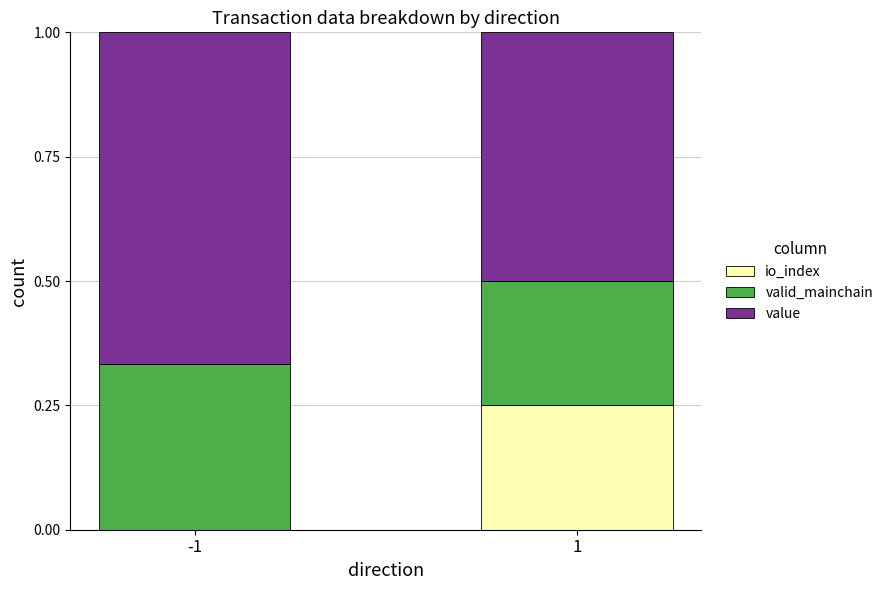

What is the total value across all series at -1?

1.0